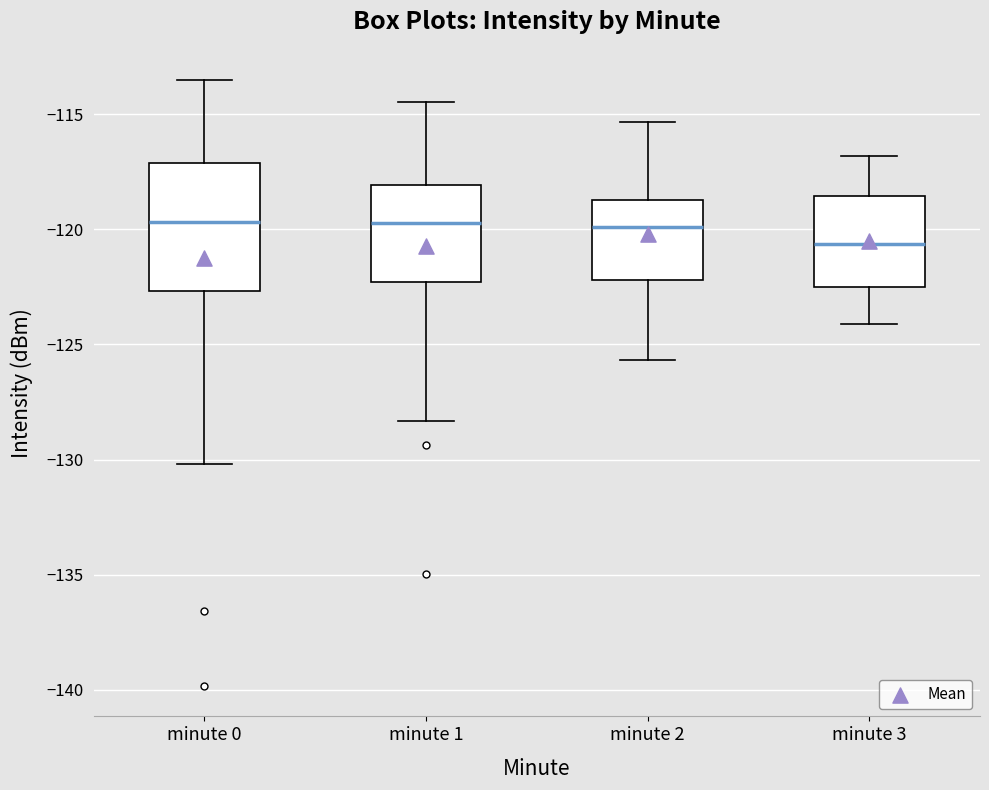

Reading left to right, transcribe this box plot: for each box, give where its median line is, the range the box spans, and where its two whiskers end, as read against the y-axis. The values are not printed on the chart, so give them approximately, as read against the axis.

minute 0: median -119.5, box -122.5 to -117.0, whiskers -130.0 to -113.5
minute 1: median -119.5, box -122.5 to -118.0, whiskers -128.5 to -114.5
minute 2: median -120.0, box -122.0 to -118.5, whiskers -125.5 to -115.5
minute 3: median -120.5, box -122.5 to -118.5, whiskers -124.0 to -117.0